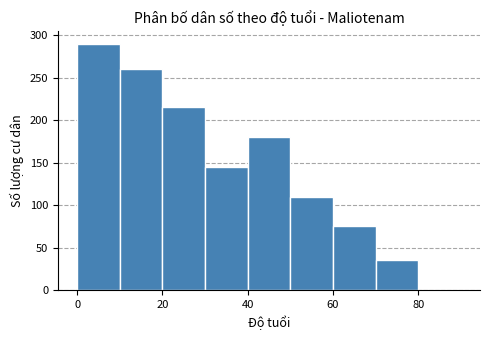

Reading left to right, list every bar in this chart as the range it spans on the x-axis followed by its height. The values are not printed on the chart, so give them approximately, as read against the axis.

0 to 10: 290
10 to 20: 260
20 to 30: 215
30 to 40: 145
40 to 50: 180
50 to 60: 110
60 to 70: 75
70 to 80: 35
80 to 90: 0